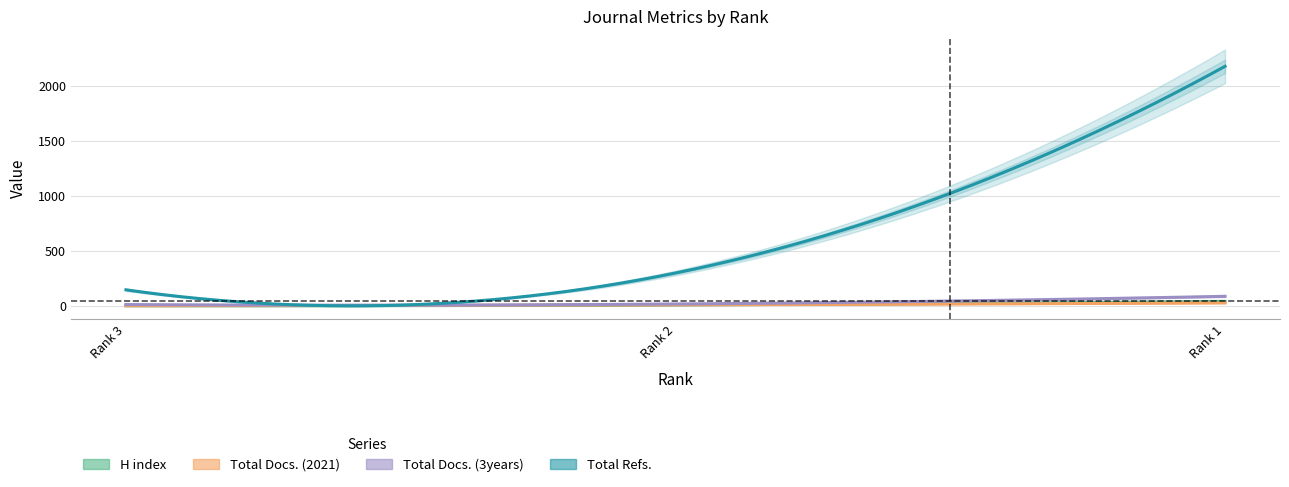

What is the lowest value of the Total Docs. (3years) series?

14